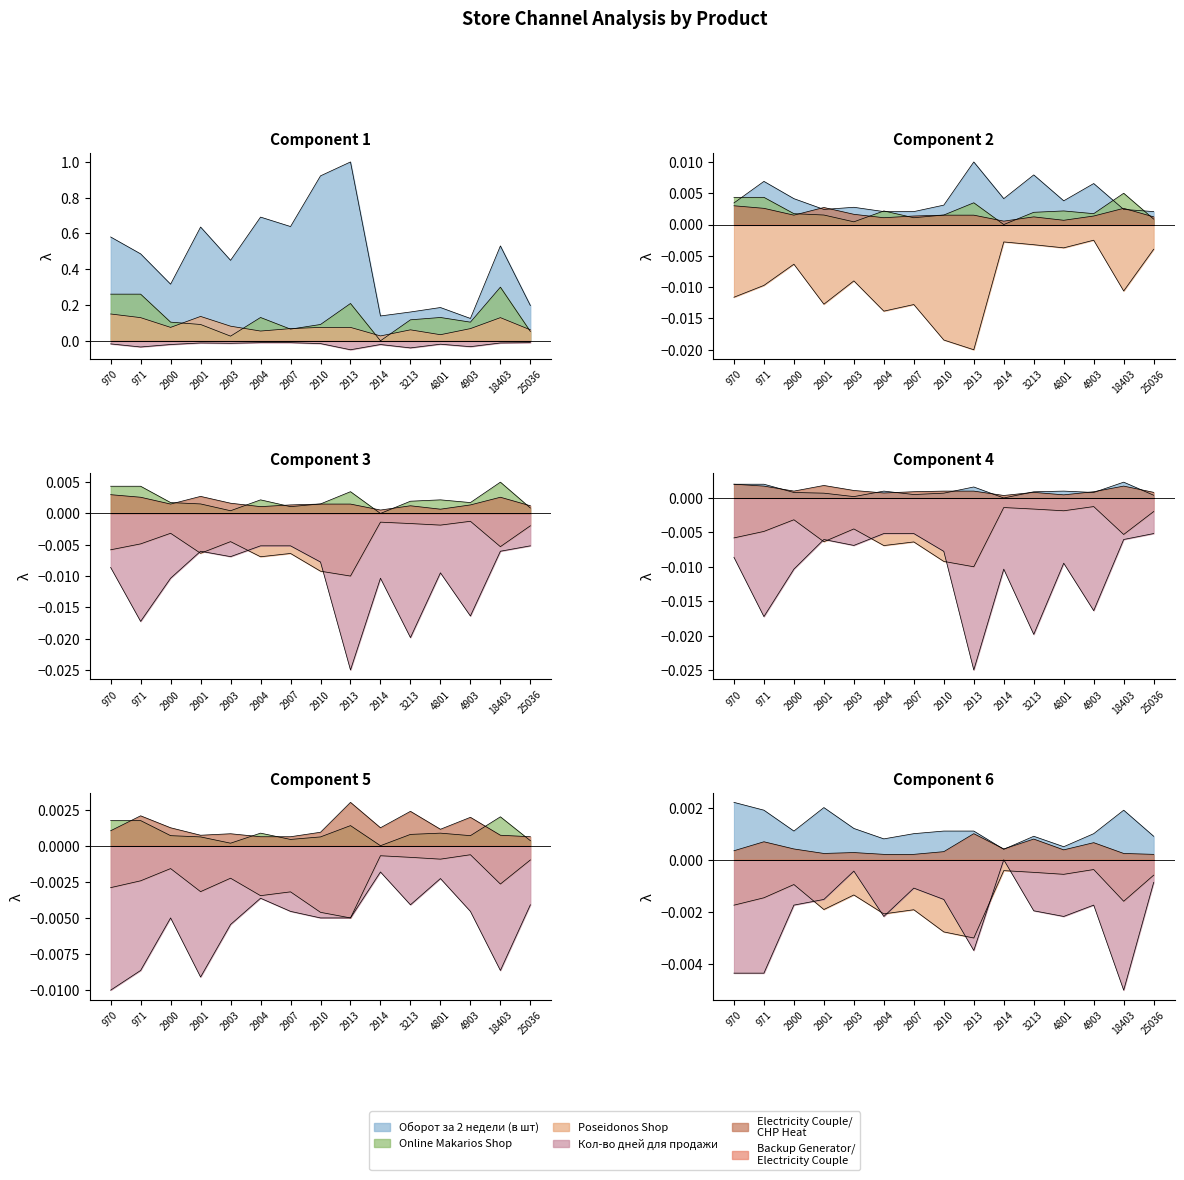

True or false: Online Makarios Shop has more than 1 interior local peaks.

True